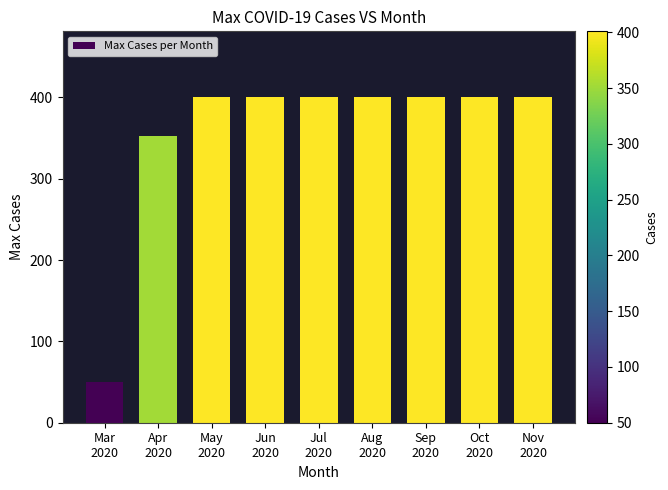

The chart shows a value of 352 at Apr
2020. True or false?

True